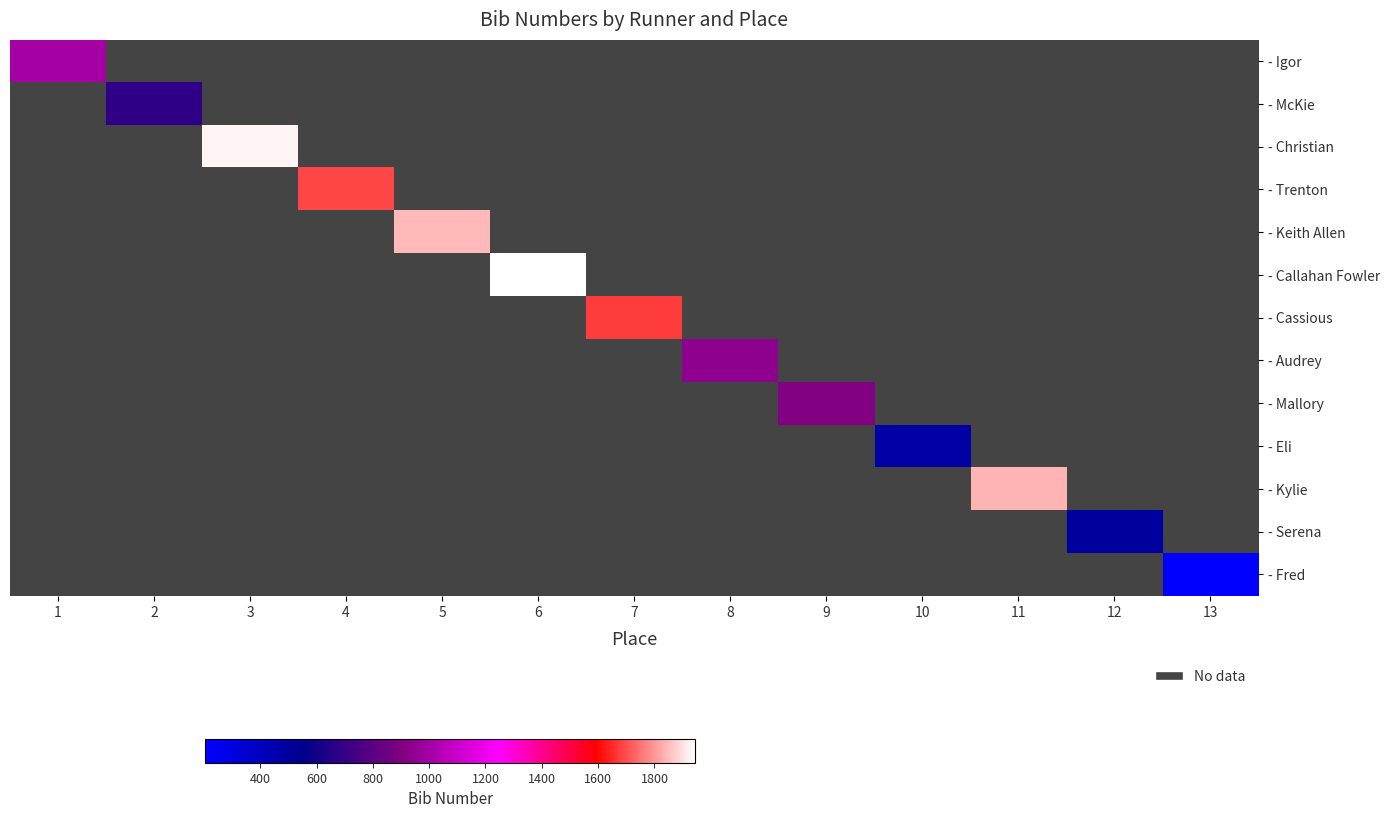

At which category does the chart reach its peak across all series?

6